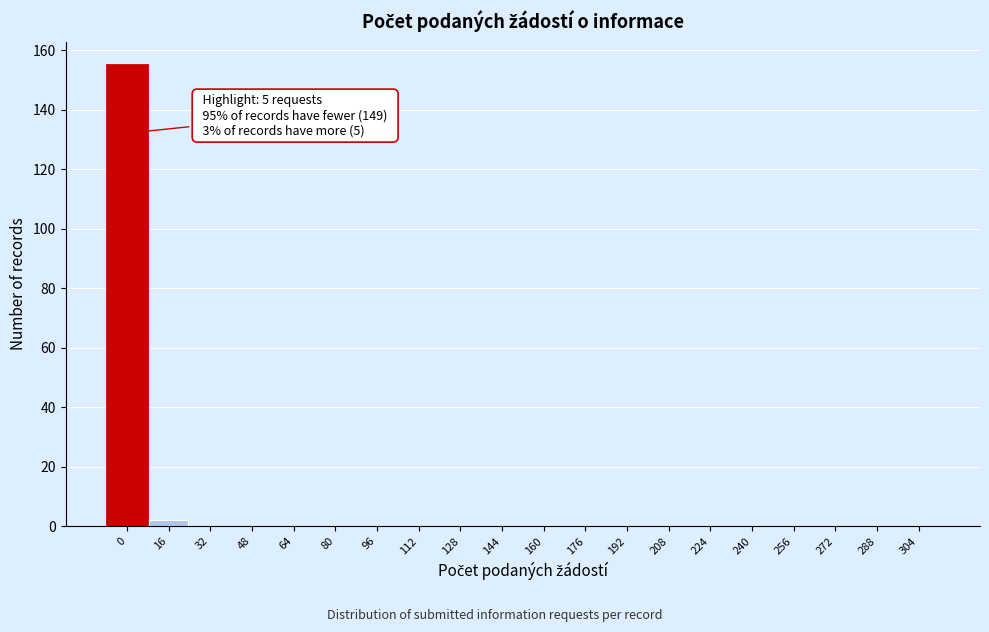

Reading left to right, transcribe all the data shown in this chart.

0=155	16=2	32=0	48=0	64=0	80=0	96=0	112=0	128=0	144=0	160=0	176=0	192=0	208=0	224=0	240=0	256=0	272=0	288=0	304=0